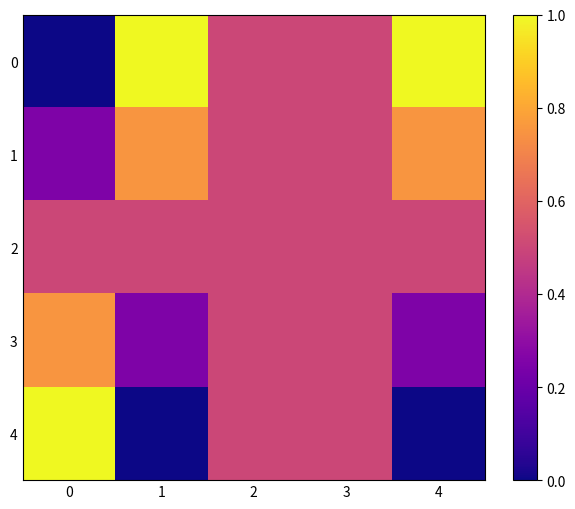

Count the number of data series in this chart.

5